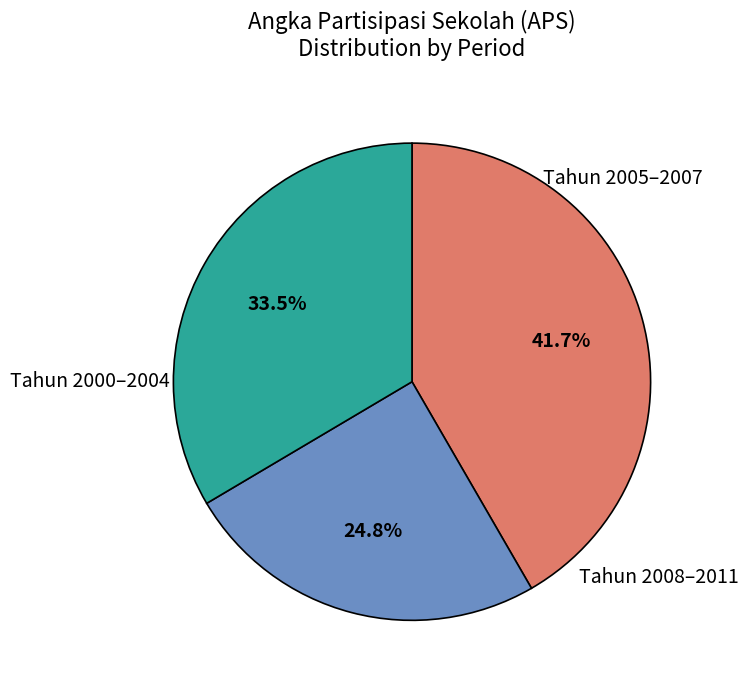

Is there a majority slice in this chart?

No